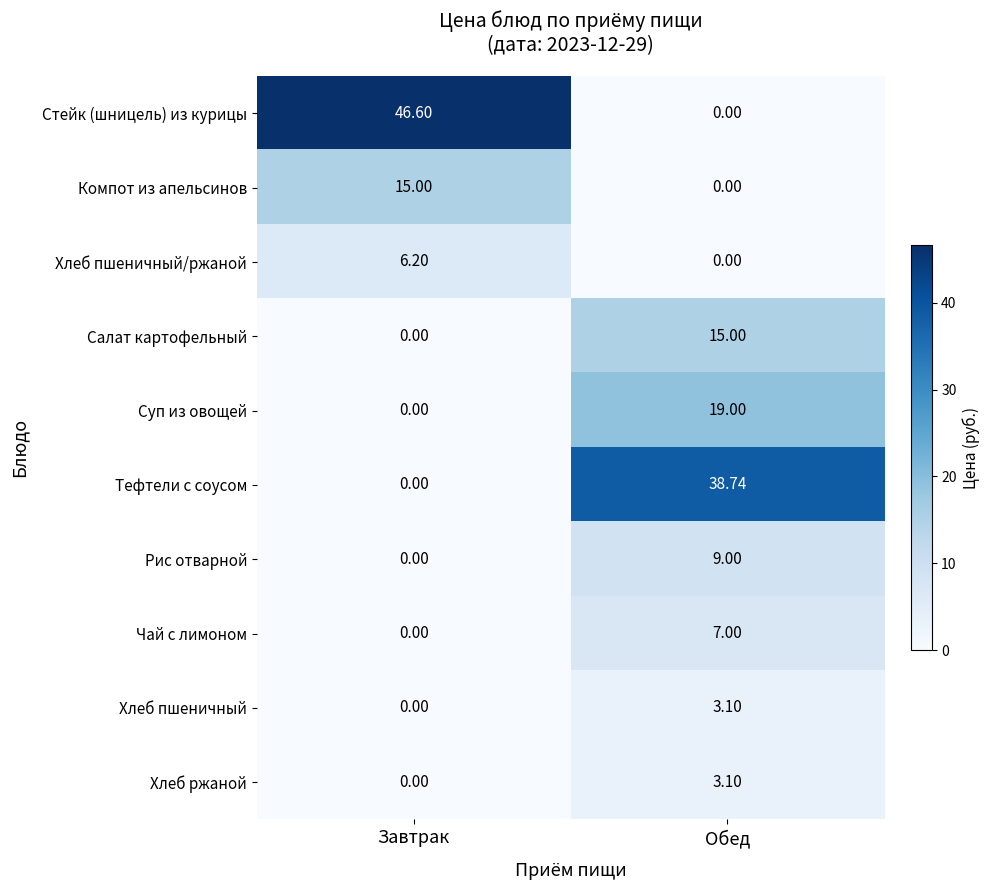

Which series changed the most between Завтрак and Обед?

Стейк (шницель) из курицы